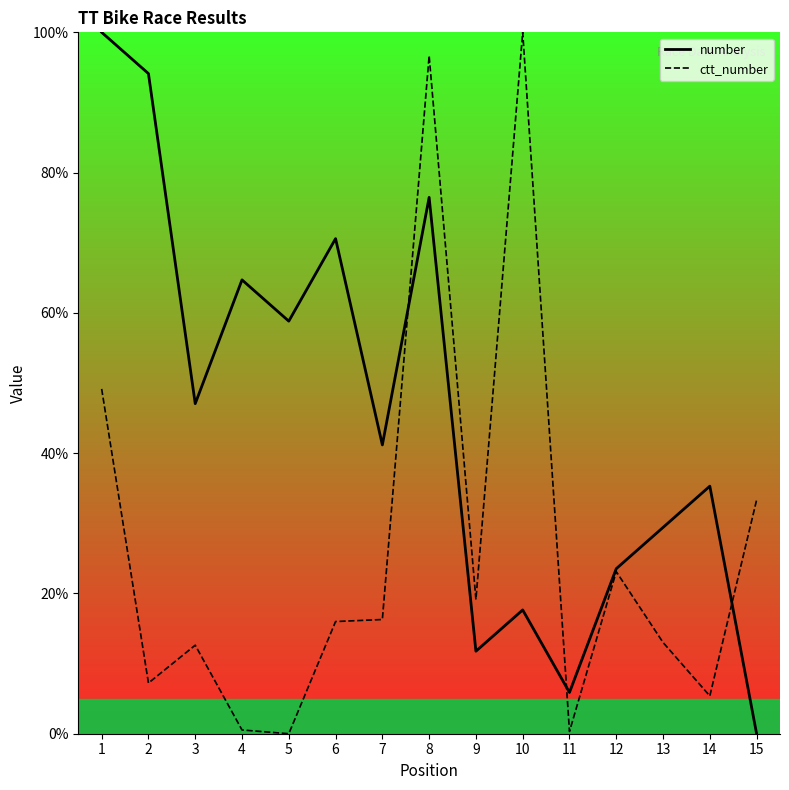

What is the highest value of the ctt_number series?

100.0